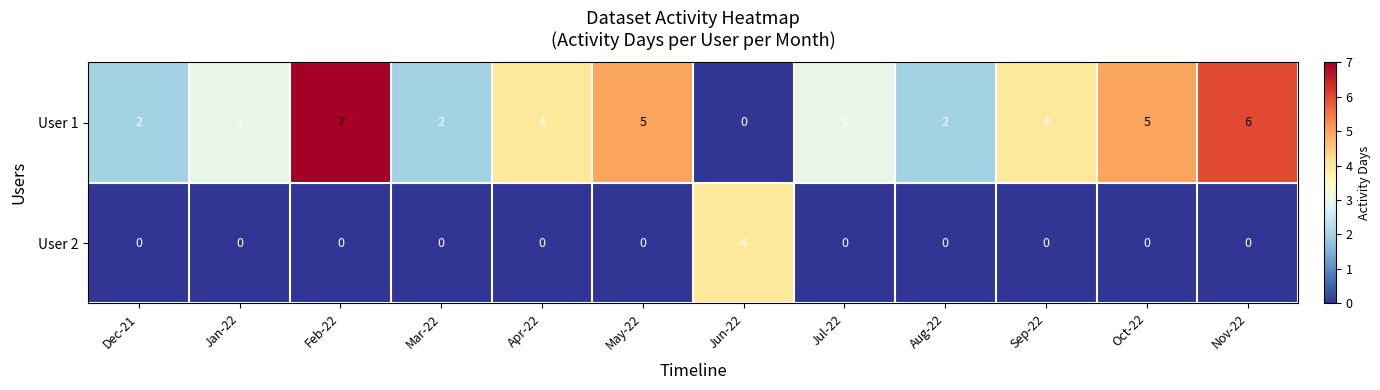

Count the number of categories in the chart.

12